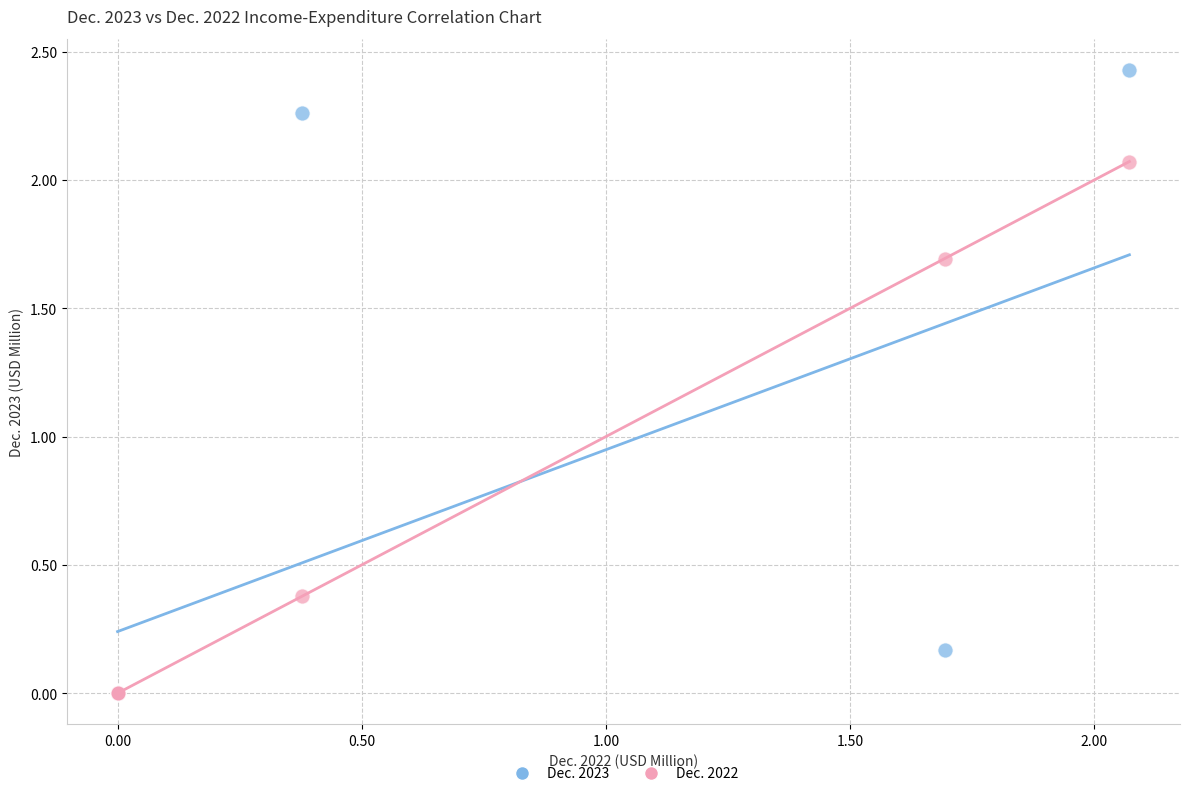

In the Dec. 2022 series, what Y value is closest to 1?

0.4